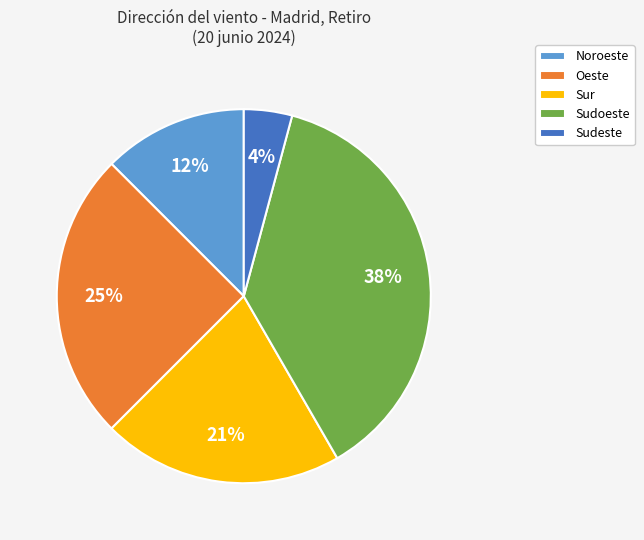

To the nearest percent, what is the combined percentage of Oeste and Noroeste?

38%